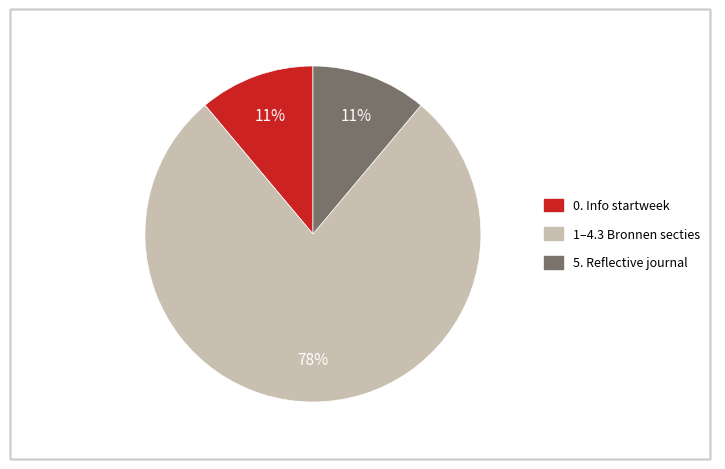

Is there any slice that represents more than half of the pie?

Yes